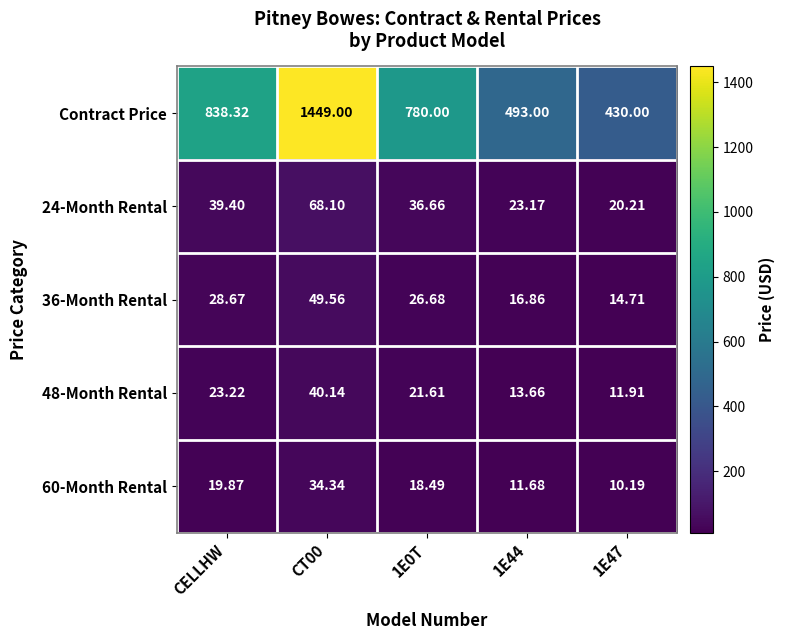

Which series has the largest range (max minus min)?

Contract Price